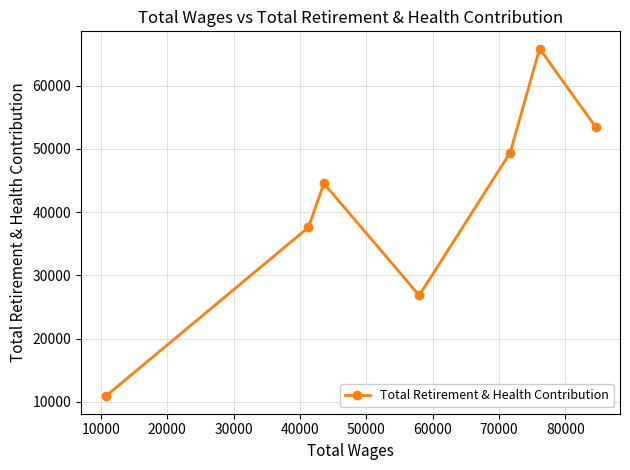

True or false: there are more than 0 points higher than both neighbors.

True